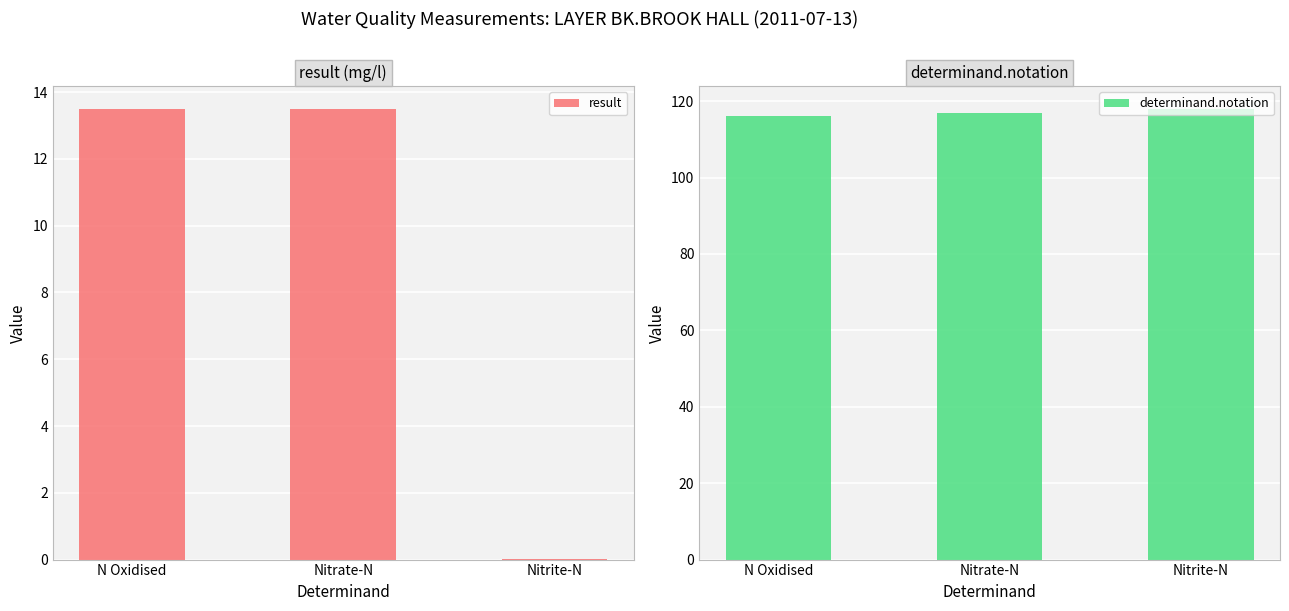

Where does the determinand.notation series first go above 117?

Nitrite-N